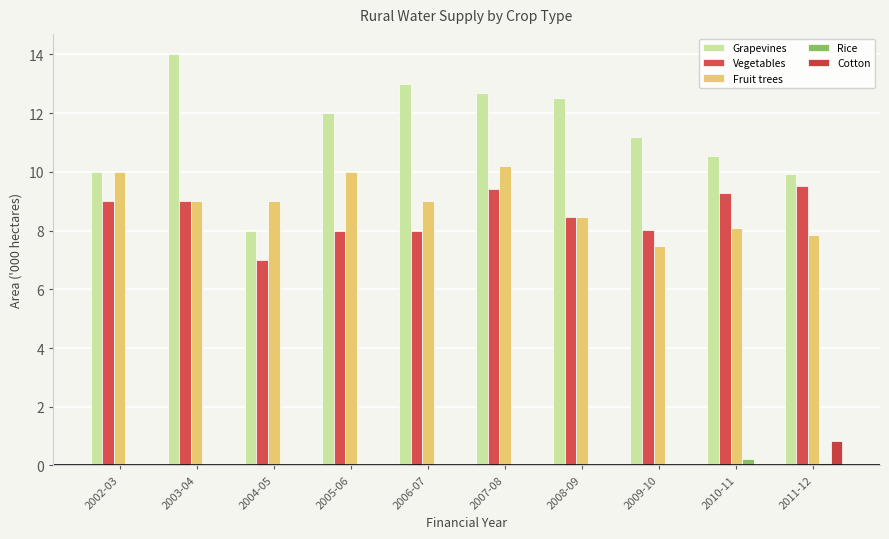

Are the bars horizontal?

No